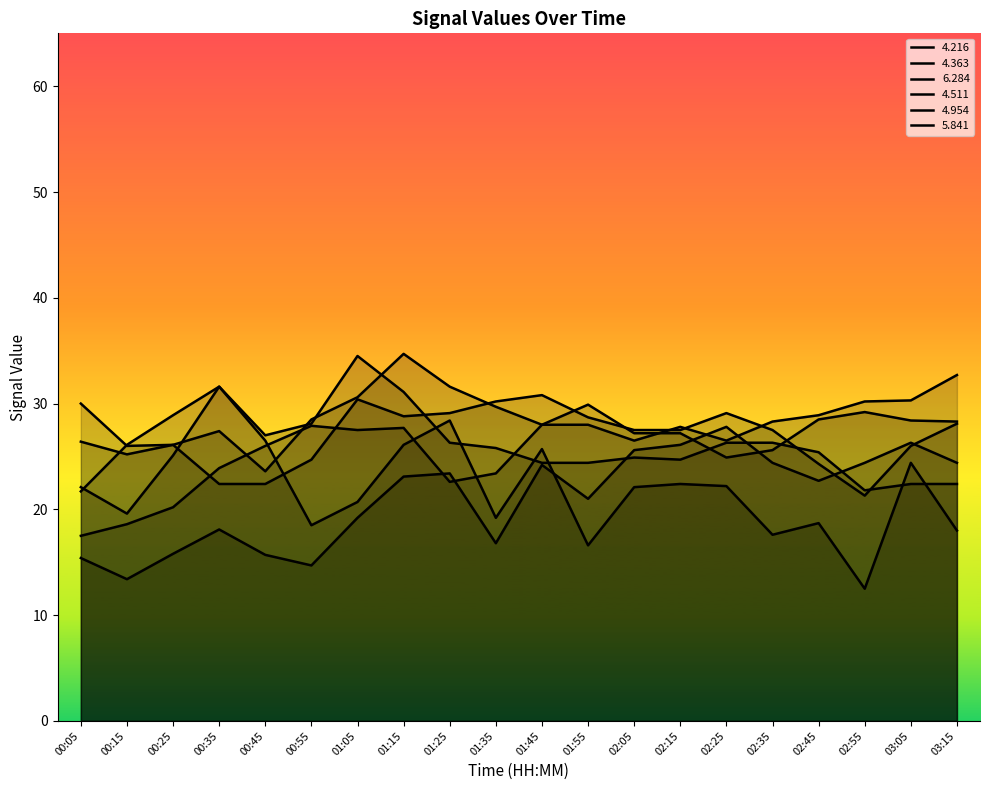

What is the maximum value for   4.216?

34.7